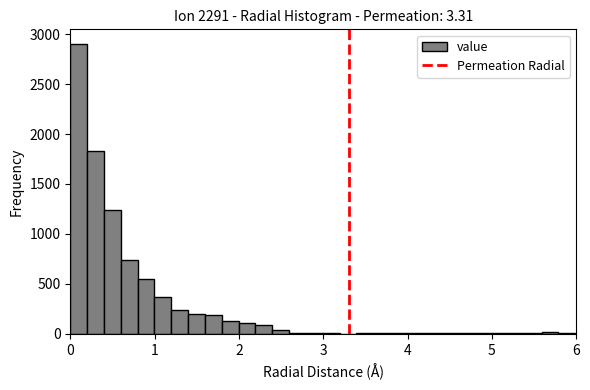

Around what value on the x-axis is the tallest bar? Give the approximate position of its centre, as read against the axis.

0.1